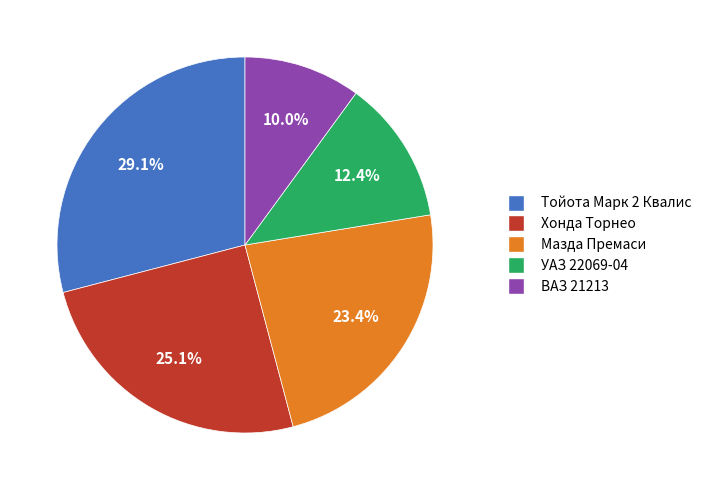

Is the sum of Тойота Марк 2 Квалис and ВАЗ 21213 greater than half?

No